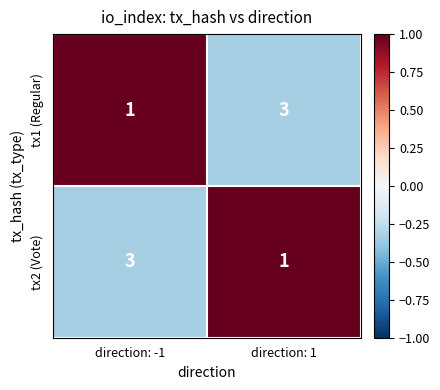

What is the sum of the tx1 (Regular) values at direction: -1 and direction: 1?

4